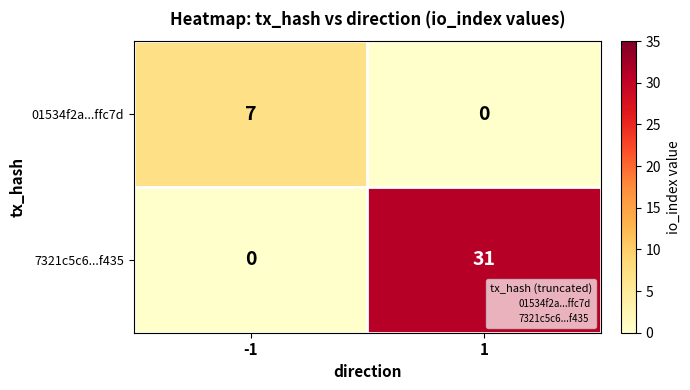

How many data points does each series have?

2